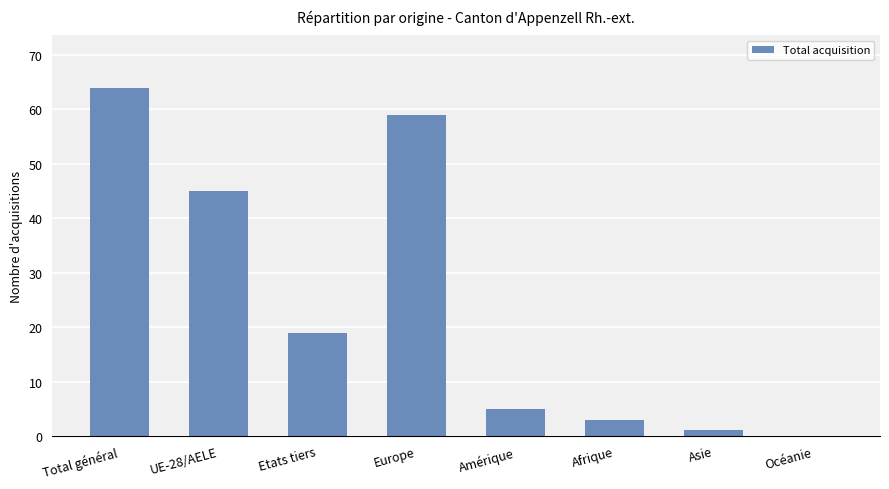

Are the bars horizontal?

No